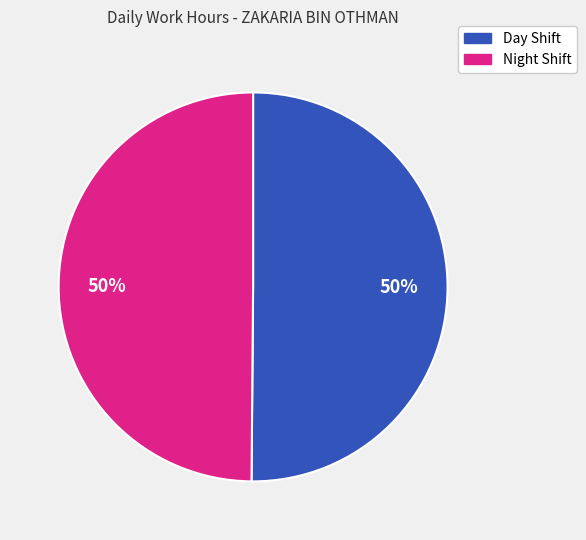

To the nearest percent, what is the average slice percentage?

50%